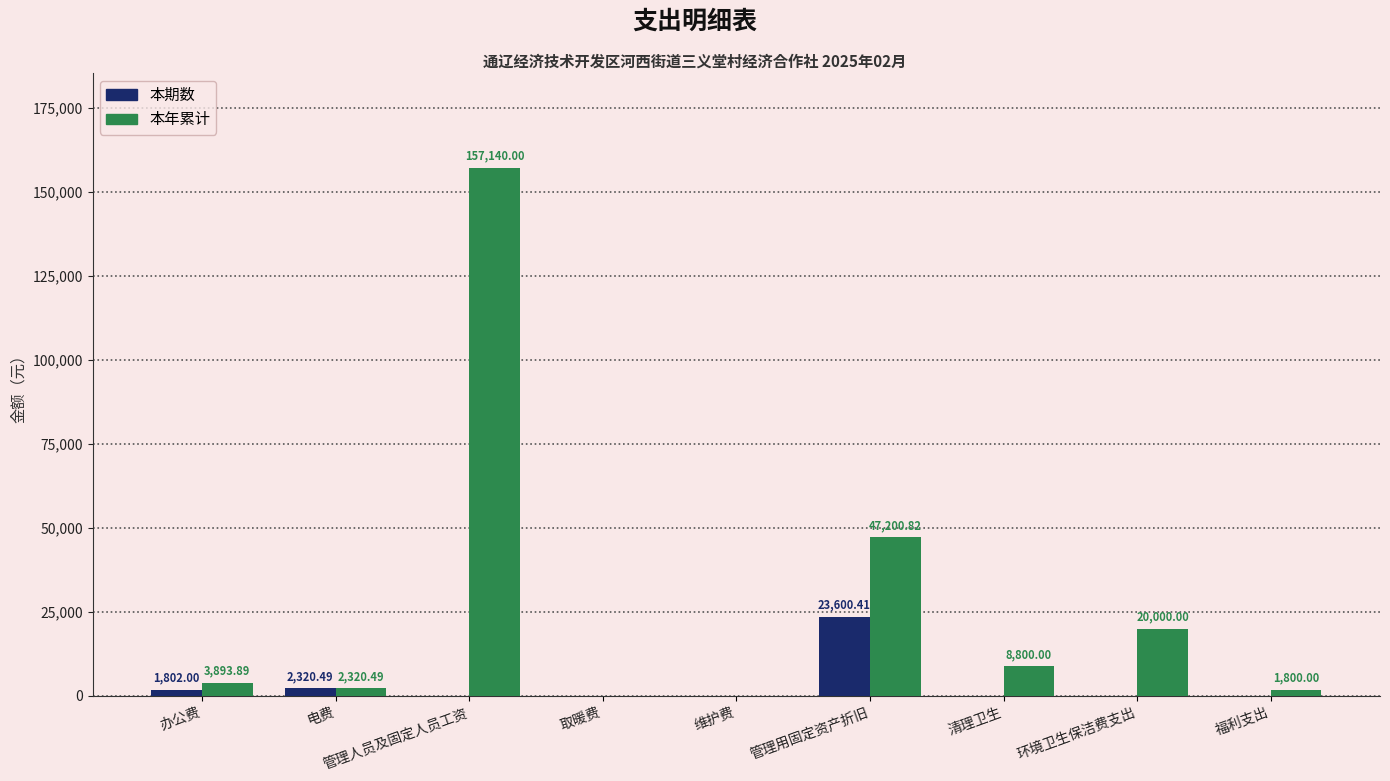

Does the chart contain stacked bars?

No